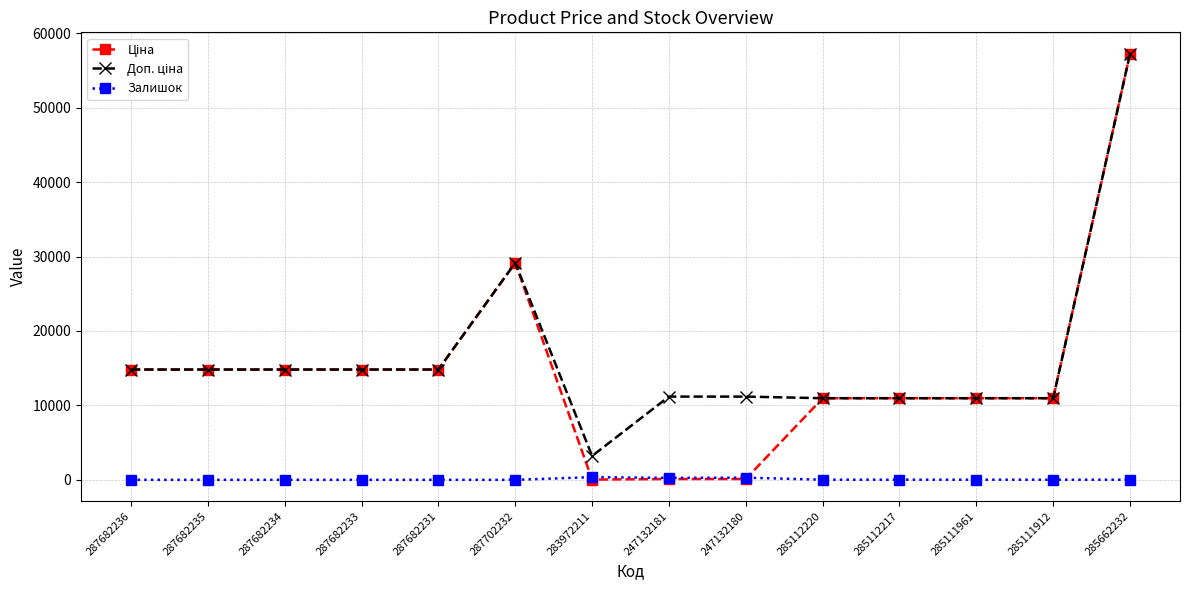

True or false: Залишок has a value of 290.0 at 247132180.

True